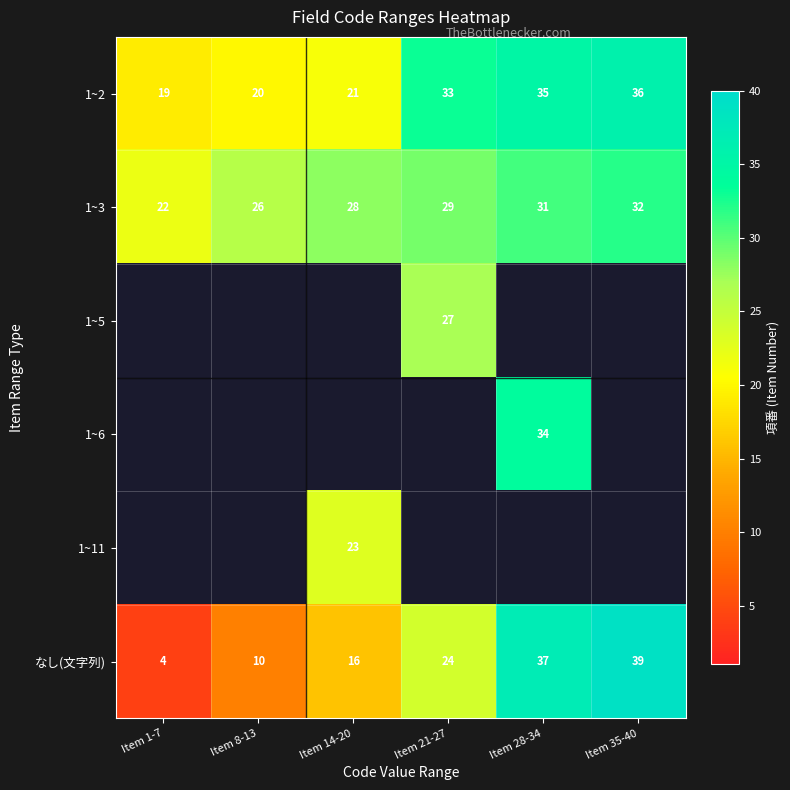

True or false: 1~3 has a value of 10 at Item 8-13.

False